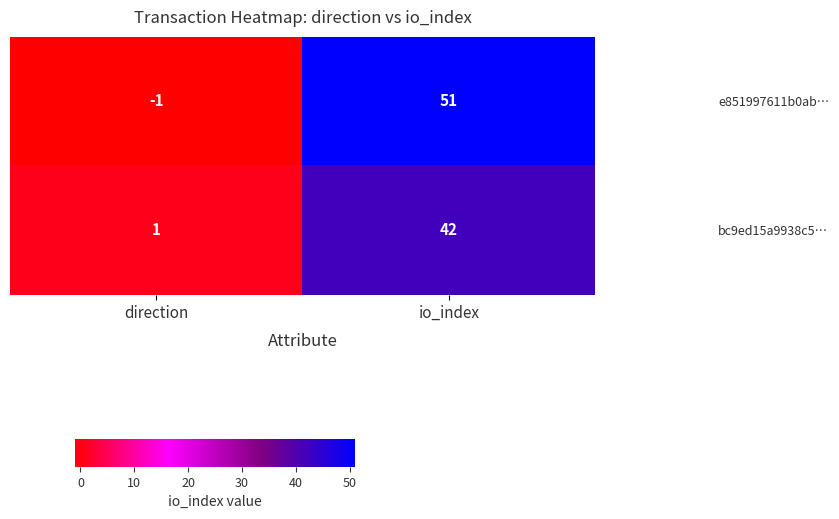

What is the sum of the bc9ed15a9938c5… values at direction and io_index?

43